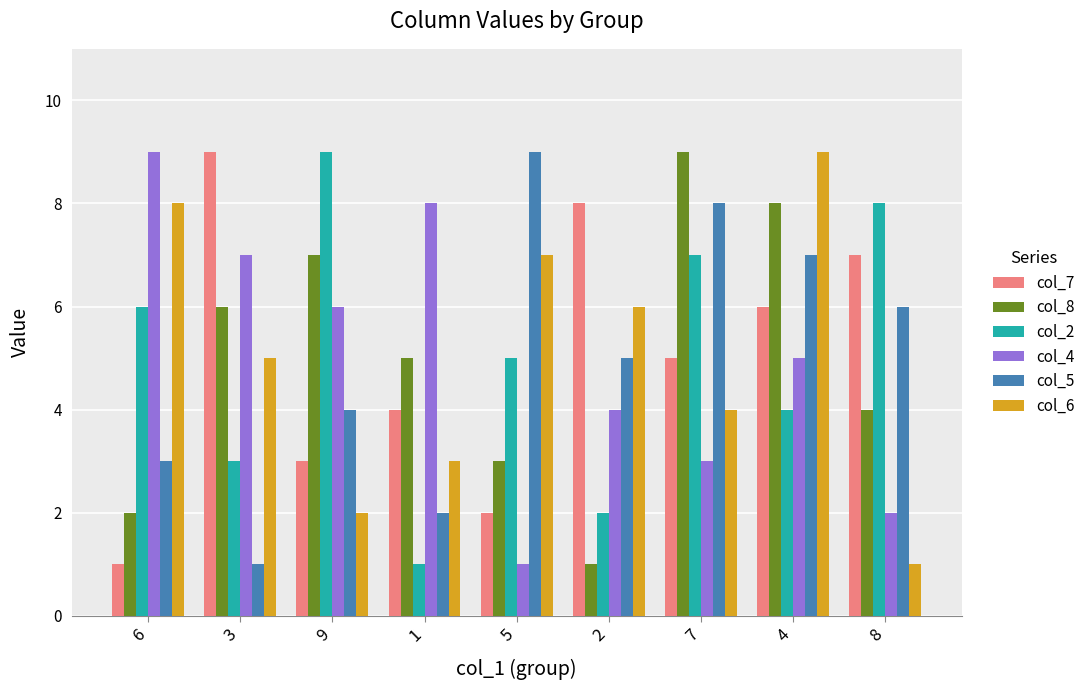

Between 5 and 8, which series saw the biggest shift?

col_6